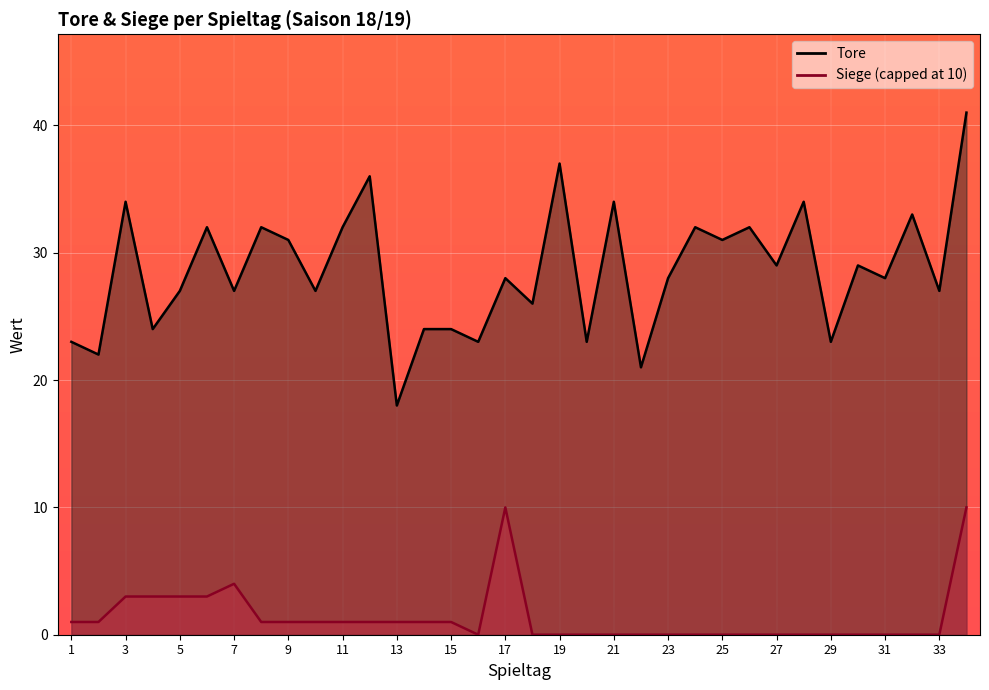

The chart shows a value of 7 at 10. True or false?

False